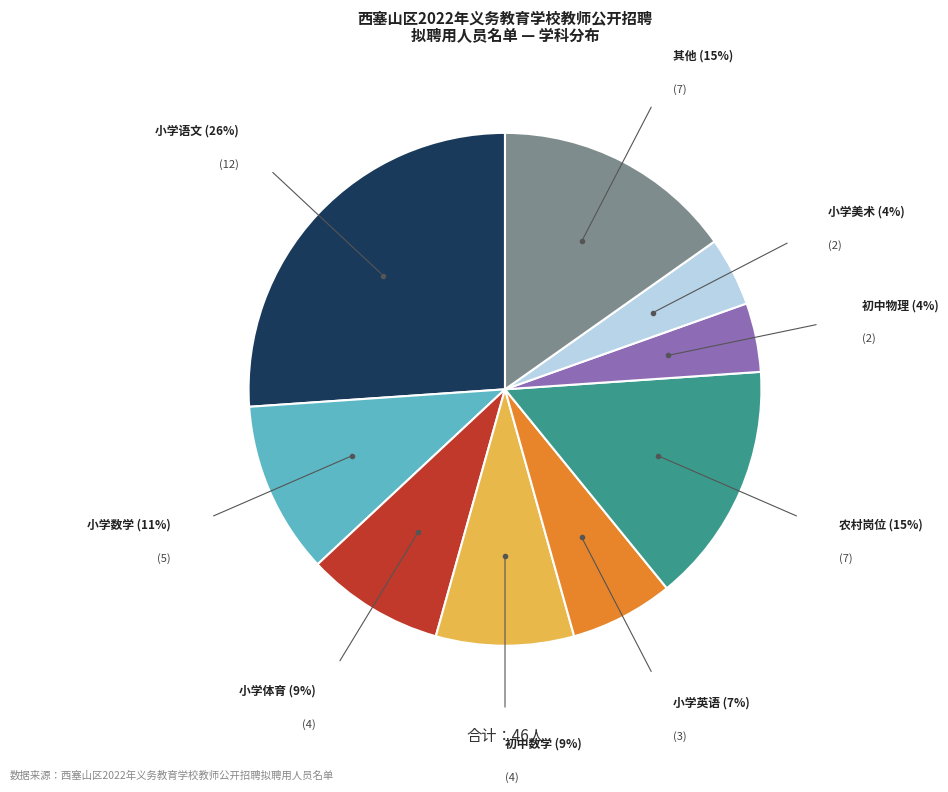

Is there any slice that represents more than half of the pie?

No